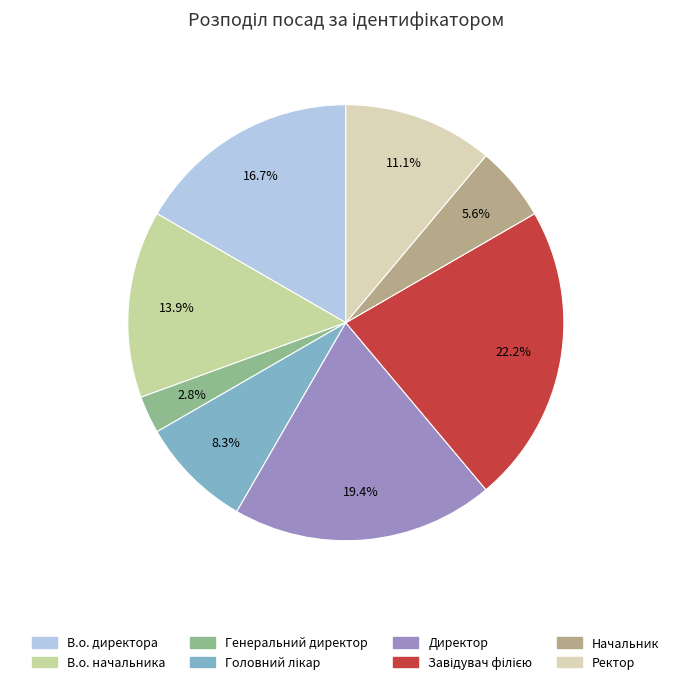

Does any single category account for the majority?

No